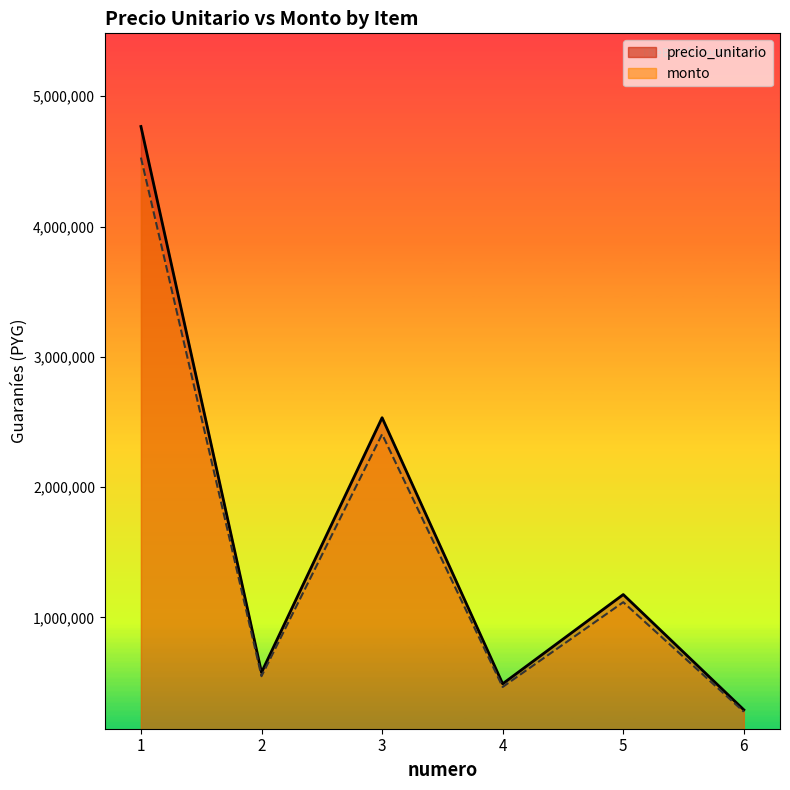

At how many categories does at least one series exceed 1098125?

3